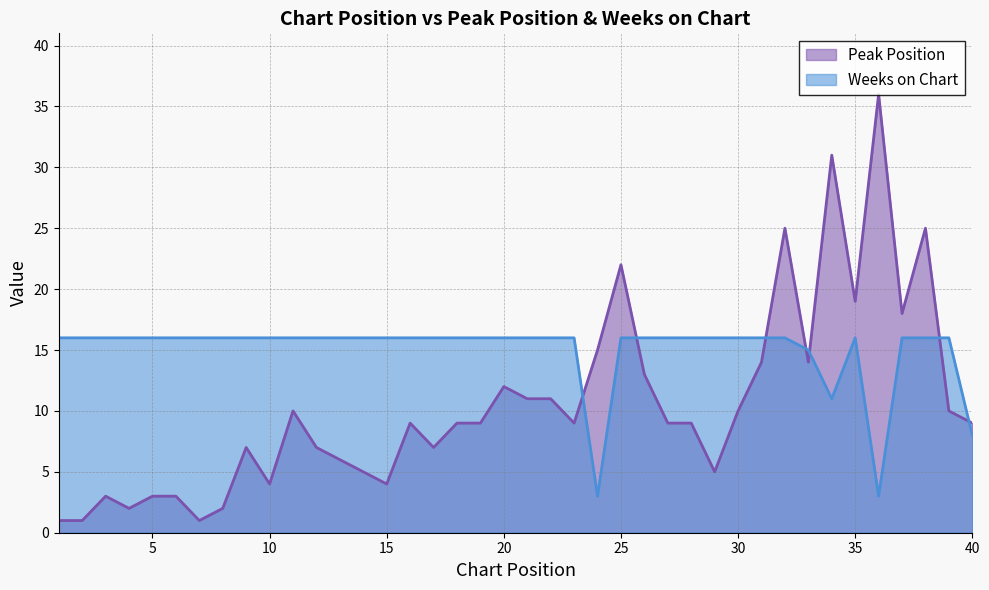

Is the value of Weeks on Chart at 24 greater than the value of Peak Position at 34?

No